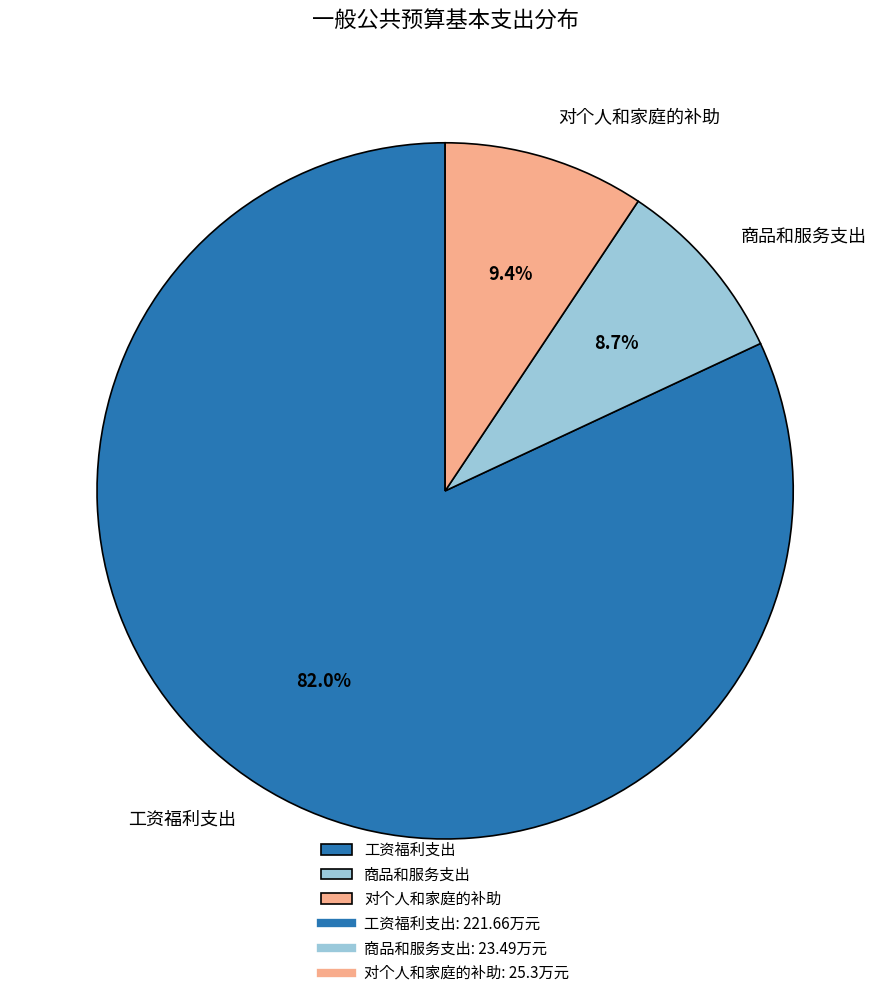

What portion of the pie excludes 商品和服务支出?

91.3%